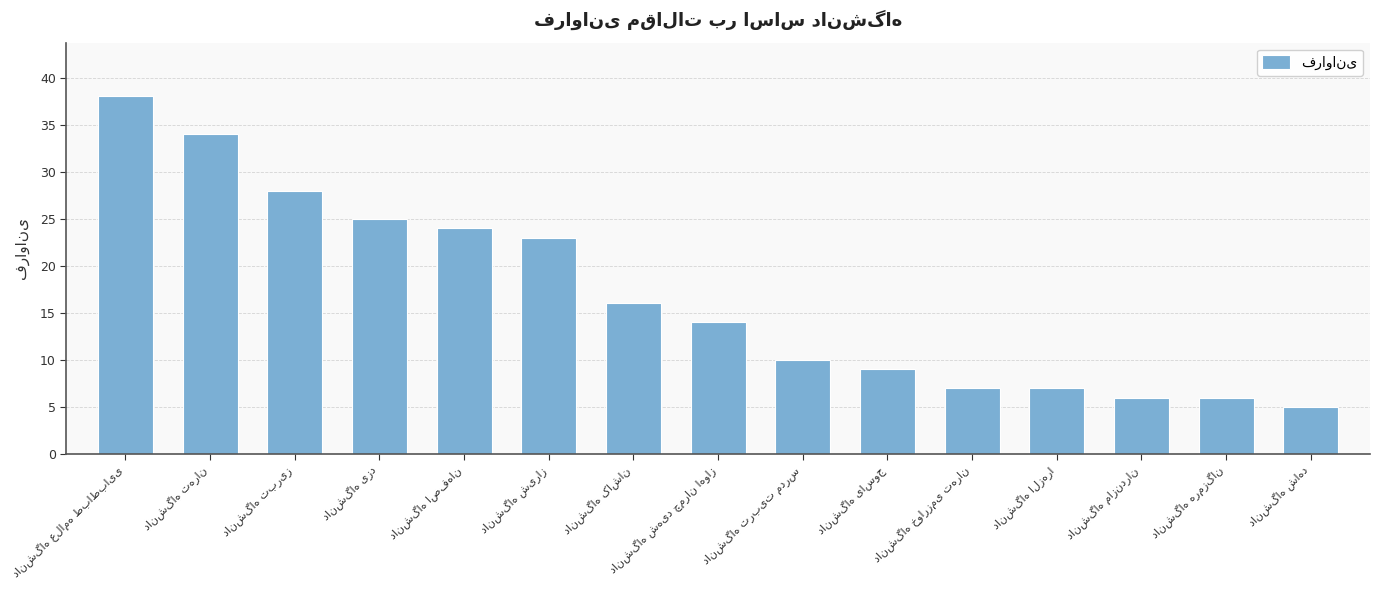

Are the bars grouped side by side (vs. stacked)?

No